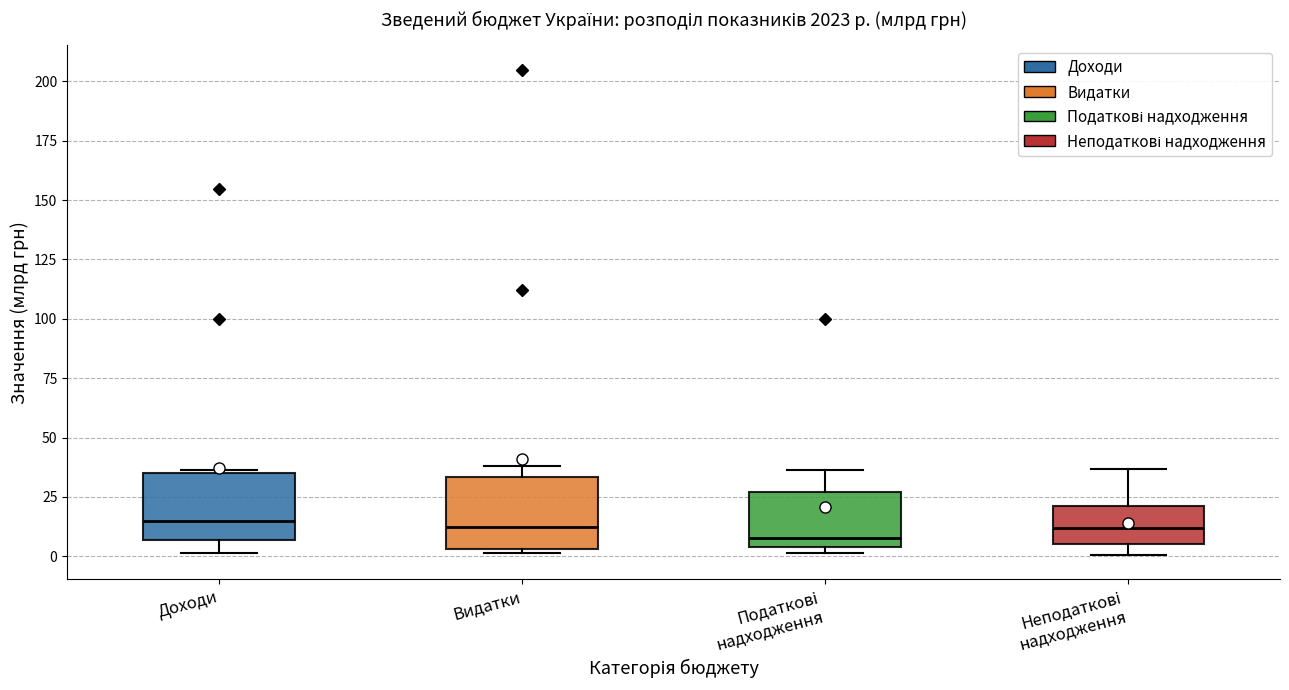

Reading left to right, transcribe this box plot: for each box, give where its median line is, the range the box spans, and where its two whiskers end, as read against the y-axis. The values are not printed on the chart, so give them approximately, as read against the axis.

Доходи: median 15, box 5 to 35, whiskers 0 to 35
Видатки: median 10, box 5 to 35, whiskers 0 to 40
Податкові надходження: median 10, box 5 to 25, whiskers 0 to 35
Неподаткові надходження: median 10, box 5 to 20, whiskers 0 to 35